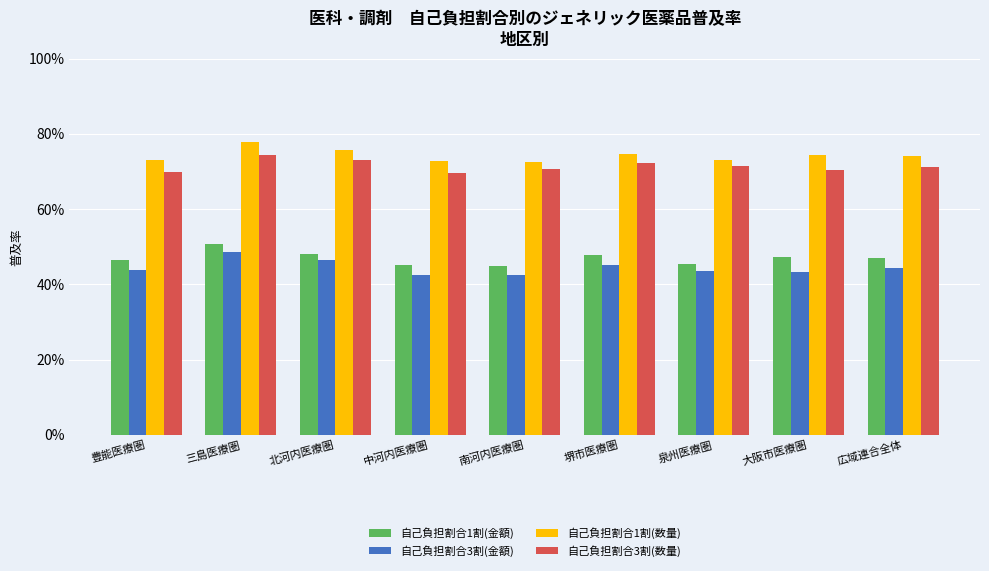

List the series in order of their peak value, highest first.

自己負担割合1割(数量), 自己負担割合3割(数量), 自己負担割合1割(金額), 自己負担割合3割(金額)